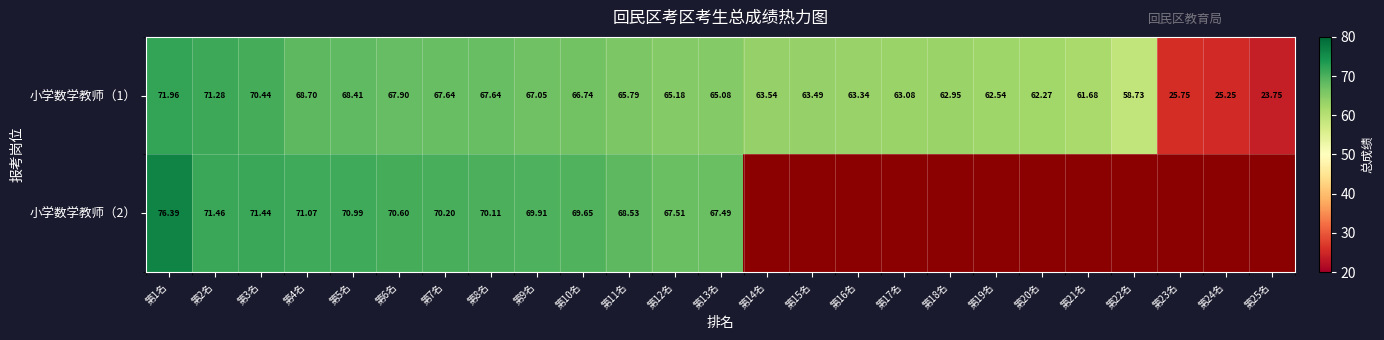

The value of 小学数学教师（1） at 第12名 is 88.9. True or false?

False